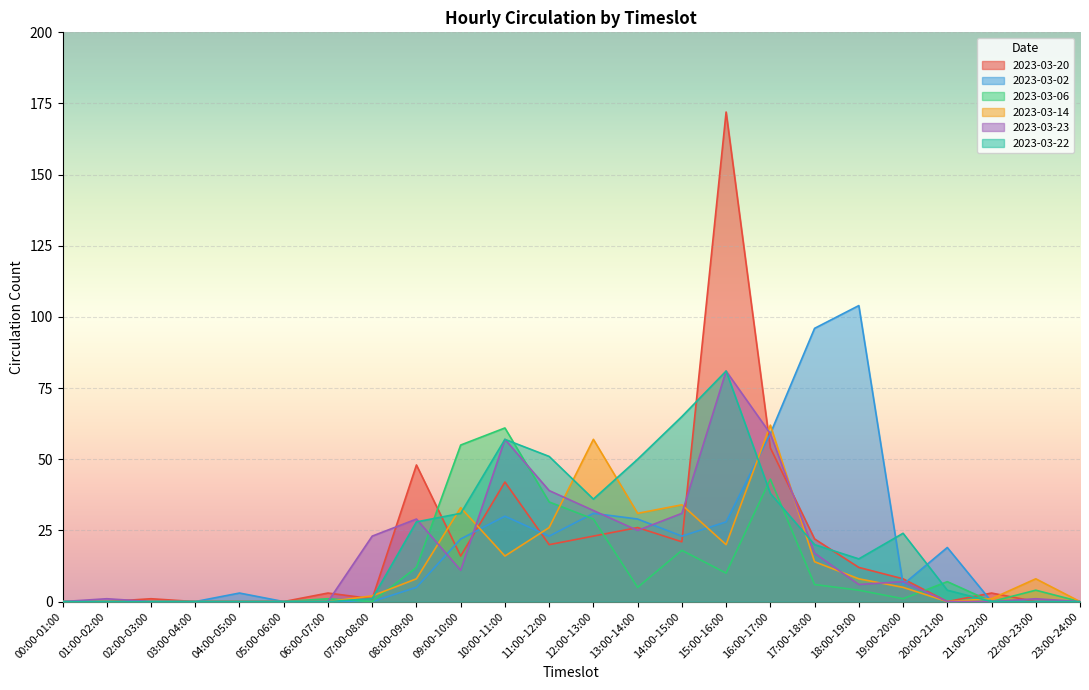

What position from the left is 16:00-17:00?

17